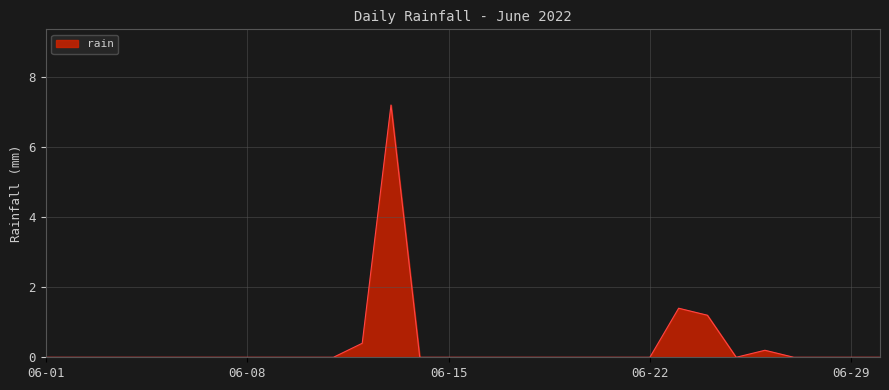

What is the maximum value shown in the chart?

7.2